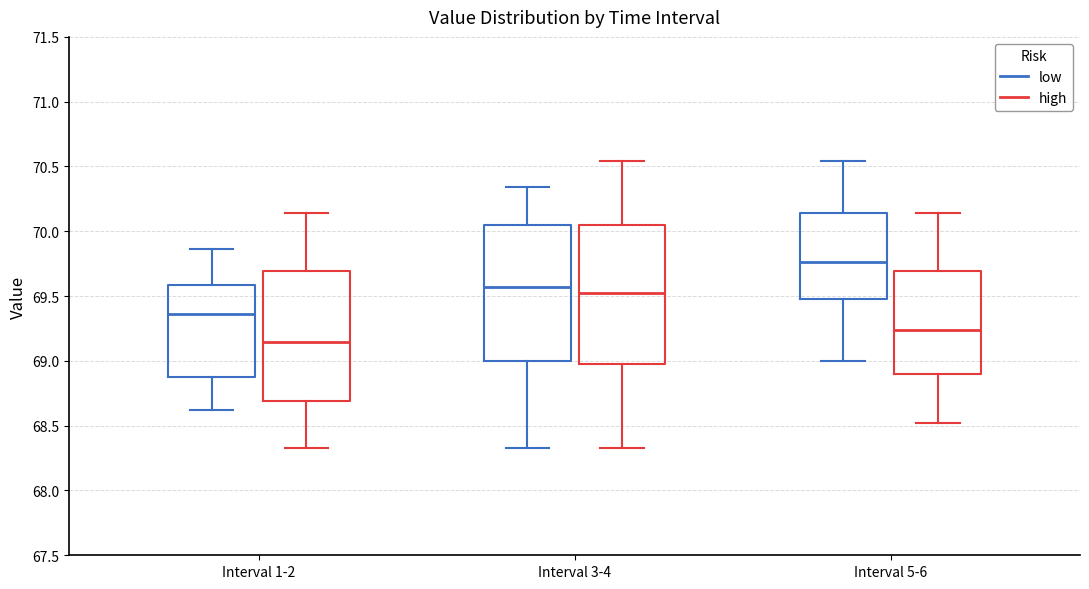

Reading left to right, transcribe this box plot: for each box, give where its median line is, the range the box spans, and where its two whiskers end, as read against the y-axis. The values are not printed on the chart, so give them approximately, as read against the axis.

Interval 1-2 (low): median 69.35, box 68.90 to 69.60, whiskers 68.60 to 69.85
Interval 1-2 (high): median 69.15, box 68.70 to 69.70, whiskers 68.35 to 70.15
Interval 3-4 (low): median 69.55, box 69.00 to 70.05, whiskers 68.35 to 70.35
Interval 3-4 (high): median 69.55, box 69.00 to 70.05, whiskers 68.35 to 70.55
Interval 5-6 (low): median 69.75, box 69.50 to 70.15, whiskers 69.00 to 70.55
Interval 5-6 (high): median 69.25, box 68.90 to 69.70, whiskers 68.50 to 70.15